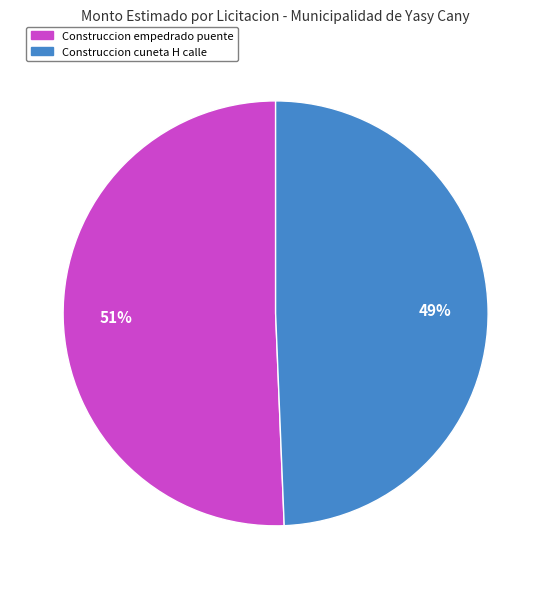

Between Construccion empedrado puente and Construccion cuneta H calle, which is larger?

Construccion empedrado puente